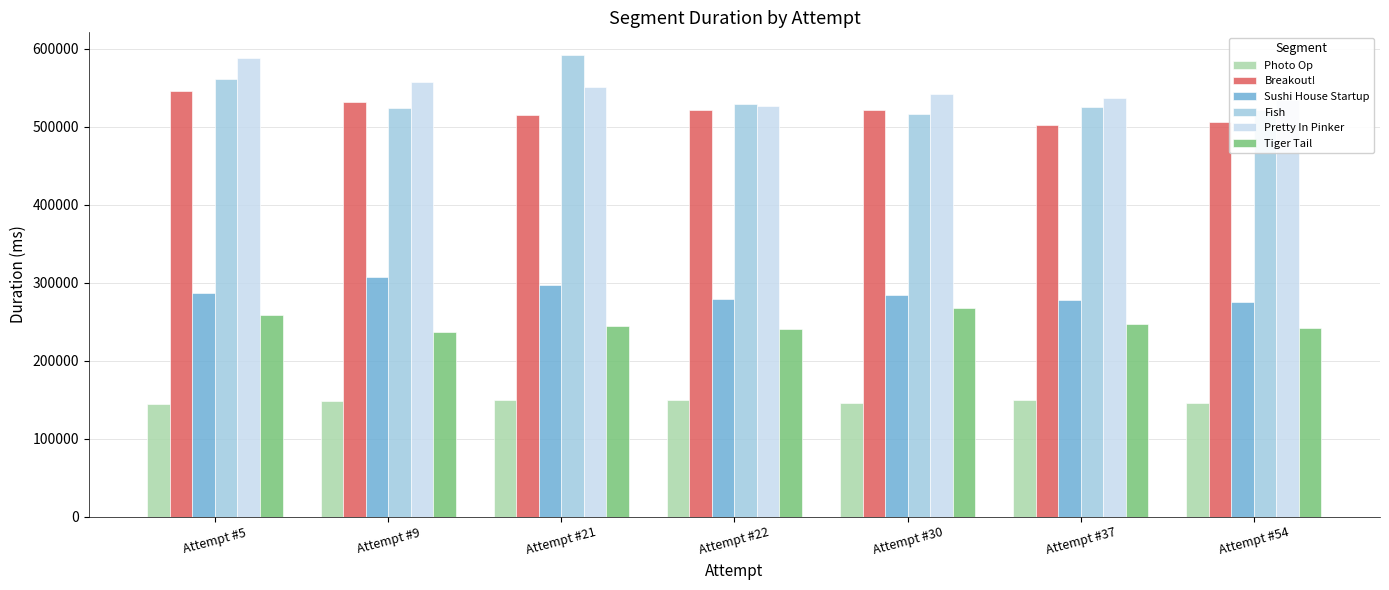

Is it true that Photo Op equals 259474 at Attempt #21?

False